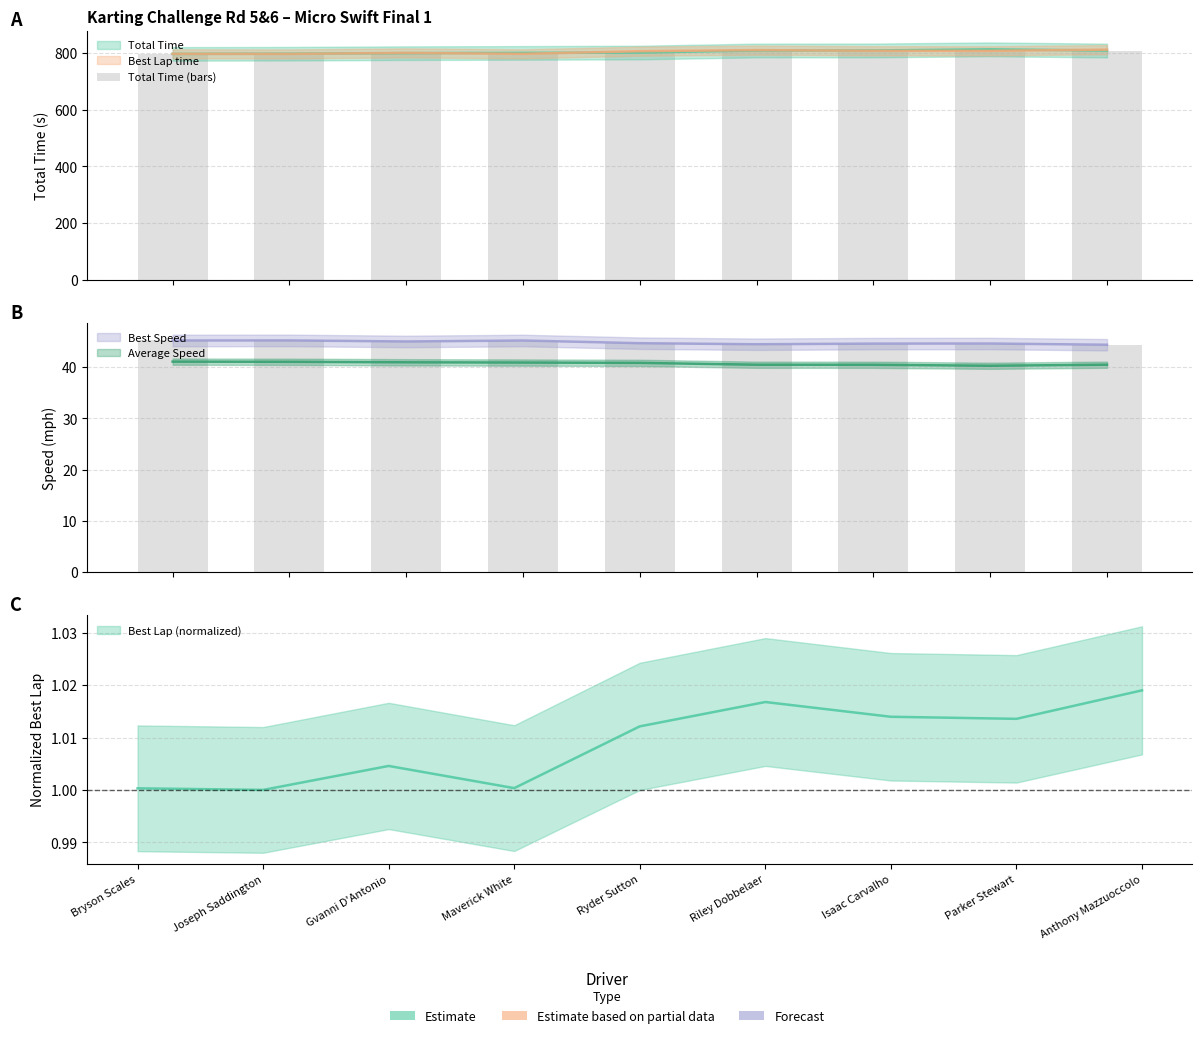

Reading left to right, transcribe all the data shown in this chart.

797.5	798.1	800.1	801.0	802.3	809.5	809.6	813.5	809.3